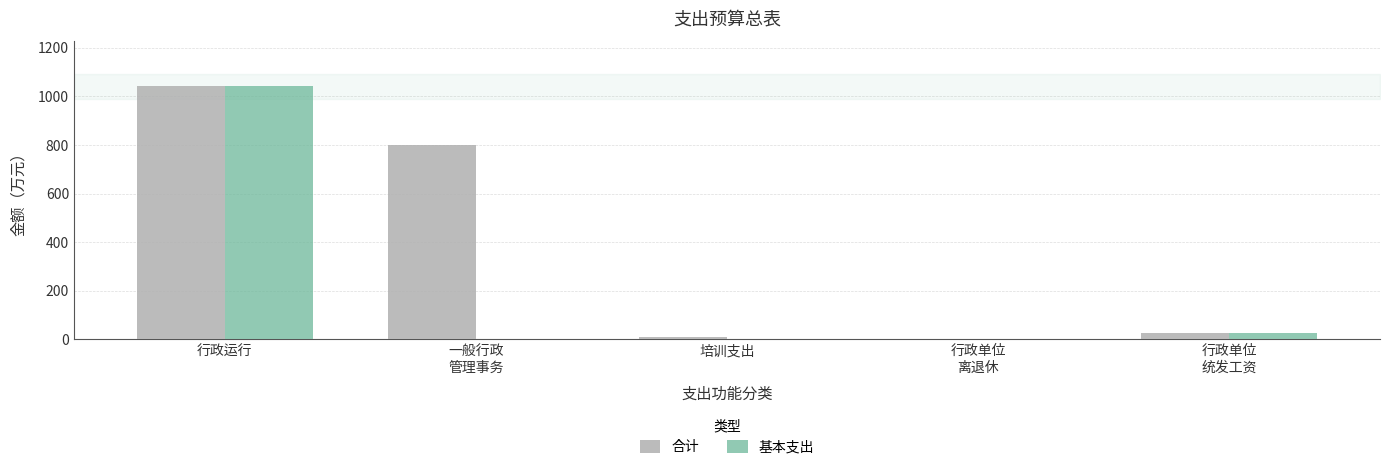

Which series has the largest total across all categories?

合计